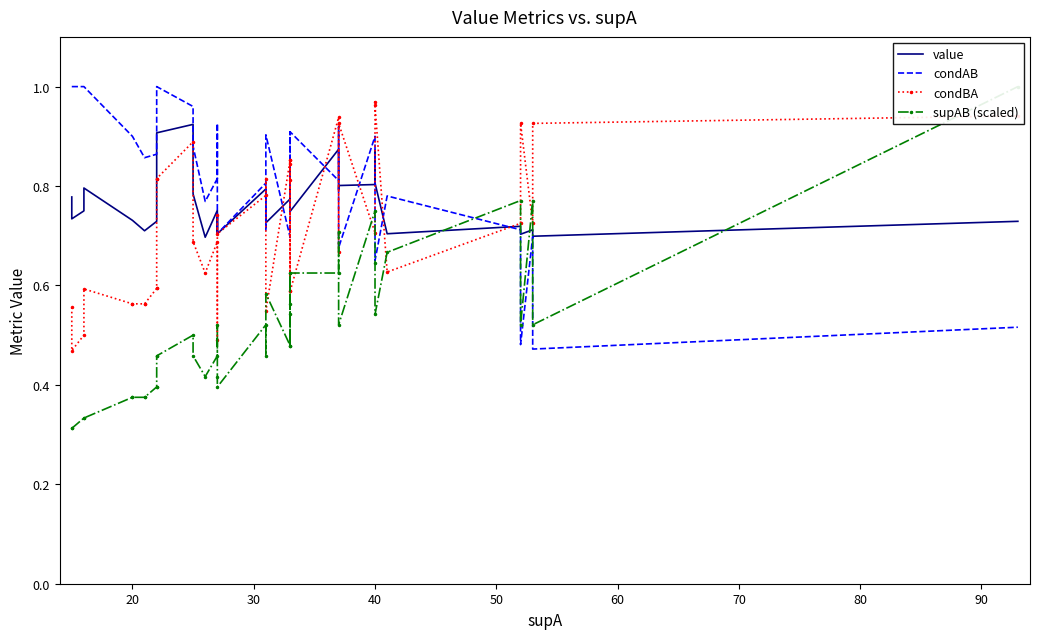

What are all the series names shown in the legend?

value, condAB, condBA, supAB (scaled)